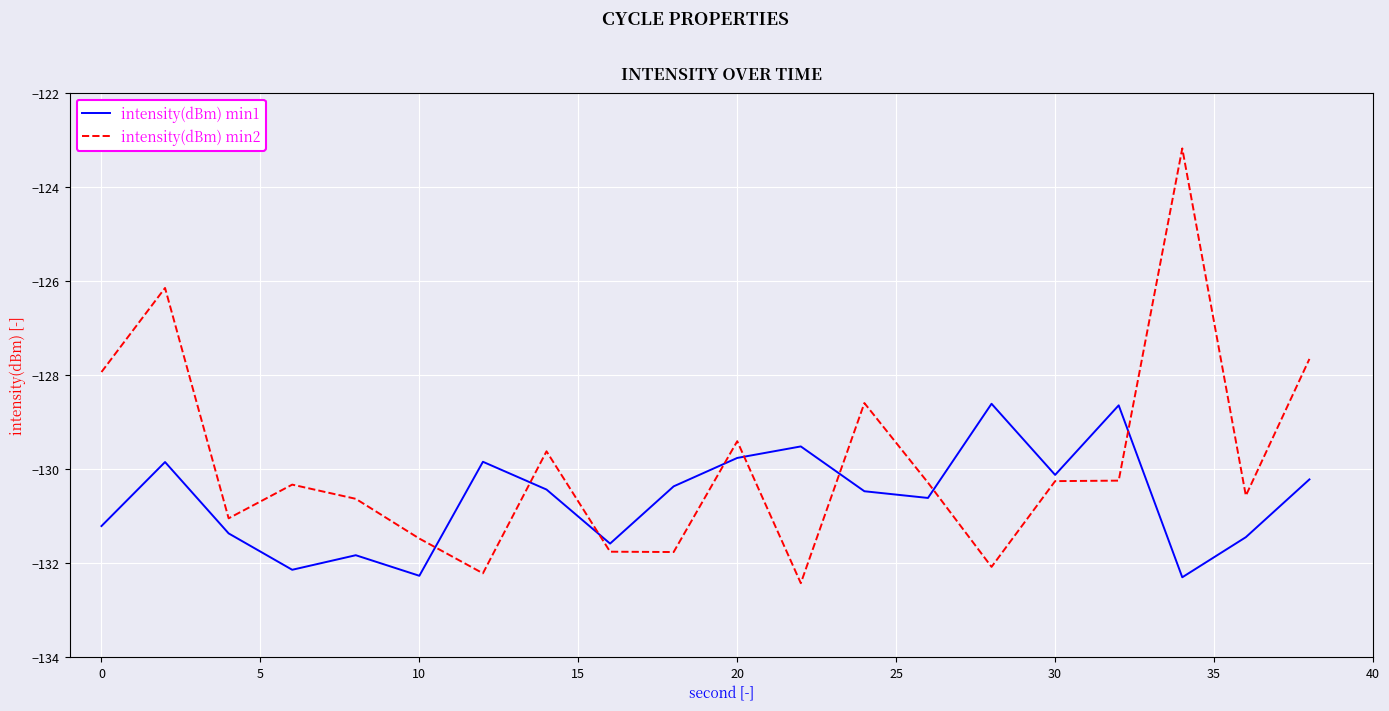

Which series has the widest spread of values?

intensity(dBm) min2